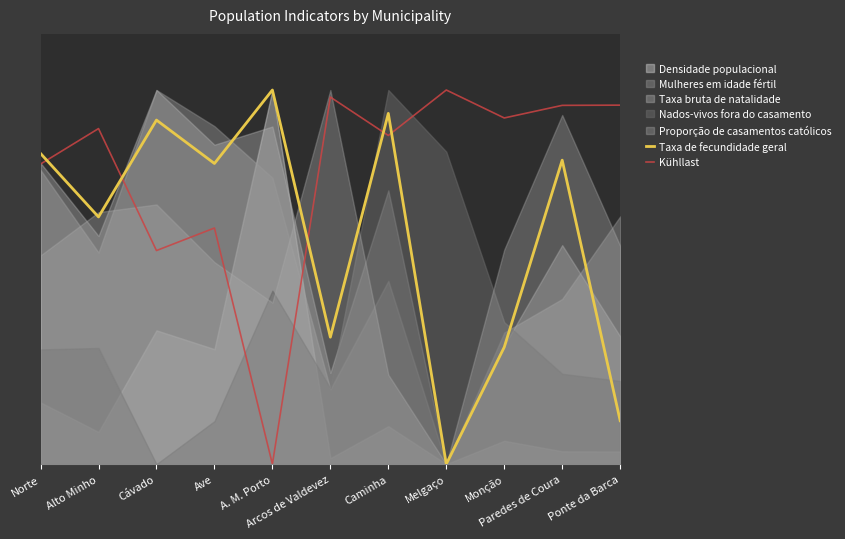

List the labels in order of Kühllast value, smallest first.

A. M. Porto, Cávado, Ave, Norte, Caminha, Alto Minho, Monção, Paredes de Coura, Ponte da Barca, Arcos de Valdevez, Melgaço